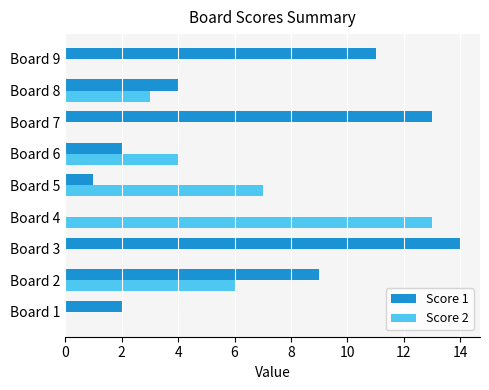

Is the value of Score 2 at Board 5 greater than the value of Score 1 at Board 8?

Yes